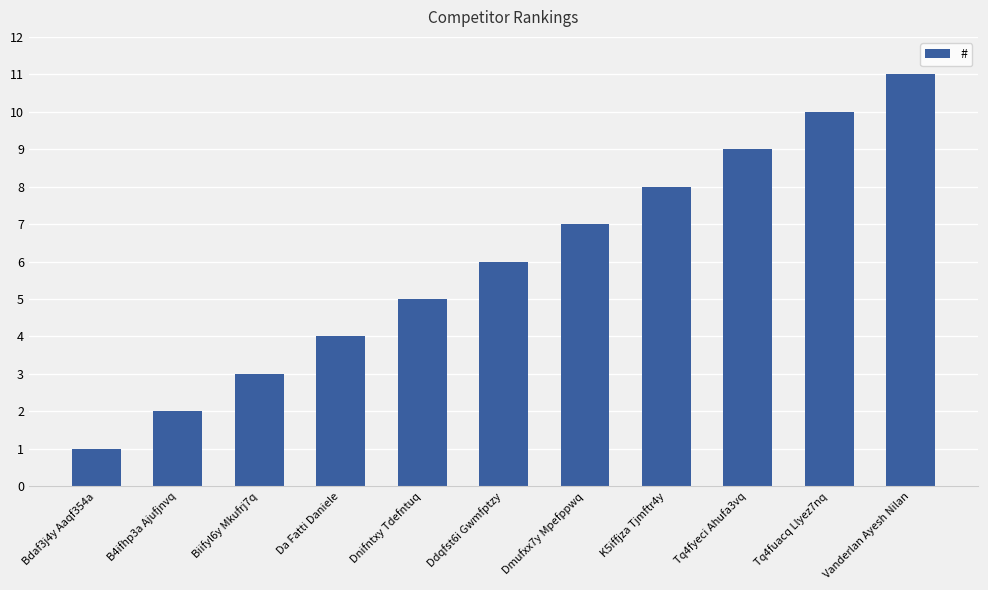

What position from the right is Vanderlan Ayesh Nilan?

1